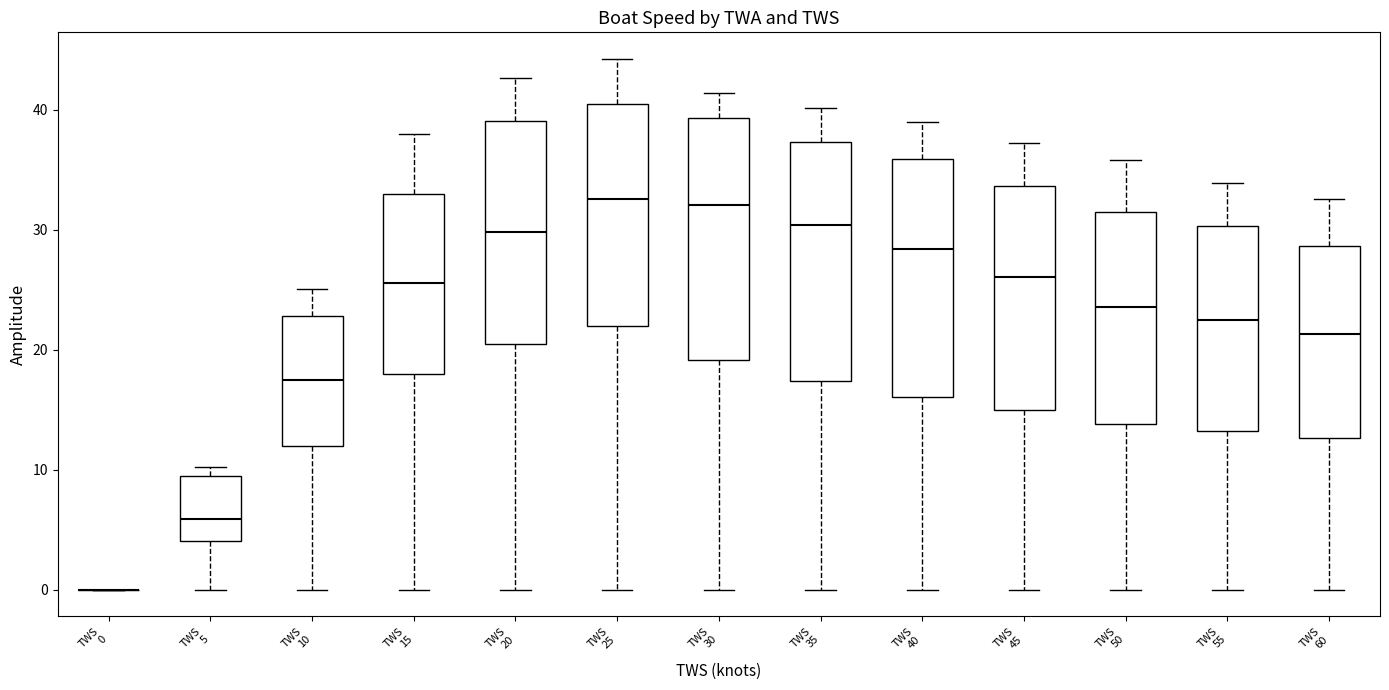

Reading left to right, read every box against the y-axis: the position of its median line, the range the box covers, and the ends of its whiskers. The values are not printed on the chart, so give them approximately, as read against the axis.

TWS 0: box collapsed to a line at 0, whiskers 0 to 0
TWS 5: median 6, box 4 to 9, whiskers 0 to 10
TWS 10: median 17, box 12 to 23, whiskers 0 to 25
TWS 15: median 26, box 18 to 33, whiskers 0 to 38
TWS 20: median 30, box 20 to 39, whiskers 0 to 43
TWS 25: median 33, box 22 to 41, whiskers 0 to 44
TWS 30: median 32, box 19 to 39, whiskers 0 to 41
TWS 35: median 30, box 17 to 37, whiskers 0 to 40
TWS 40: median 28, box 16 to 36, whiskers 0 to 39
TWS 45: median 26, box 15 to 34, whiskers 0 to 37
TWS 50: median 24, box 14 to 31, whiskers 0 to 36
TWS 55: median 22, box 13 to 30, whiskers 0 to 34
TWS 60: median 21, box 13 to 29, whiskers 0 to 33